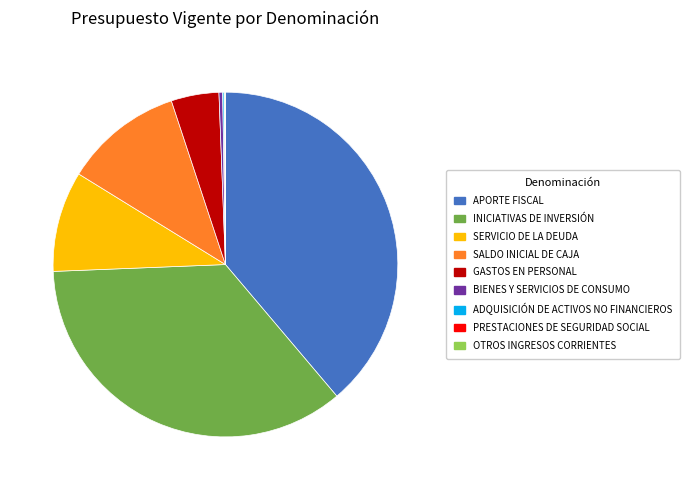

What is the ratio of the value at APORTE FISCAL to the value at INICIATIVAS DE INVERSIÓN?

1.1